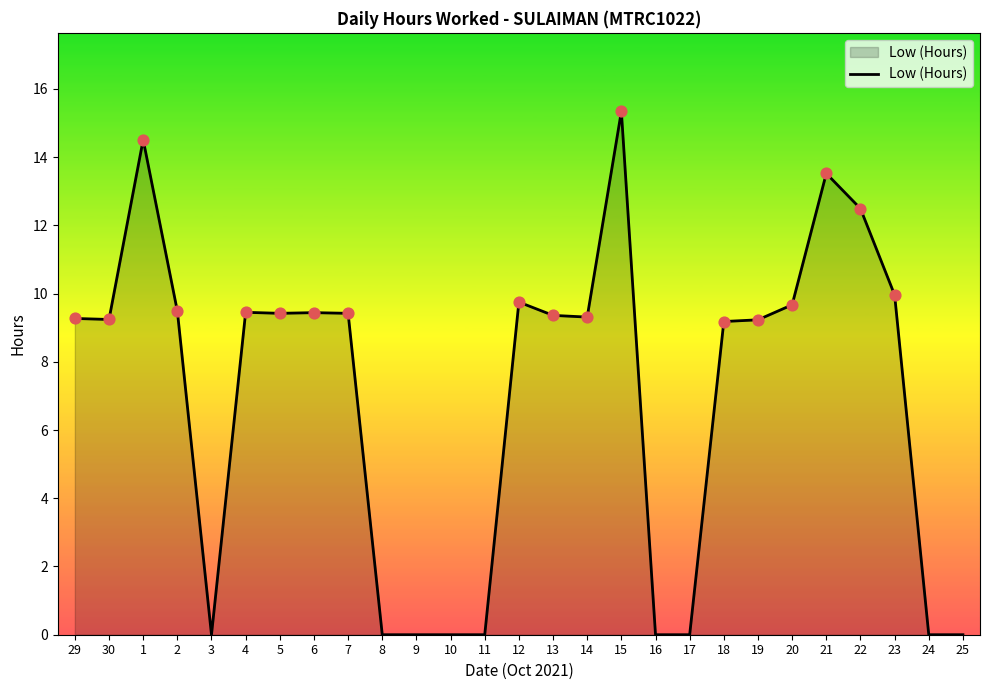

What is the change in value from 7 to 21?

+4.1